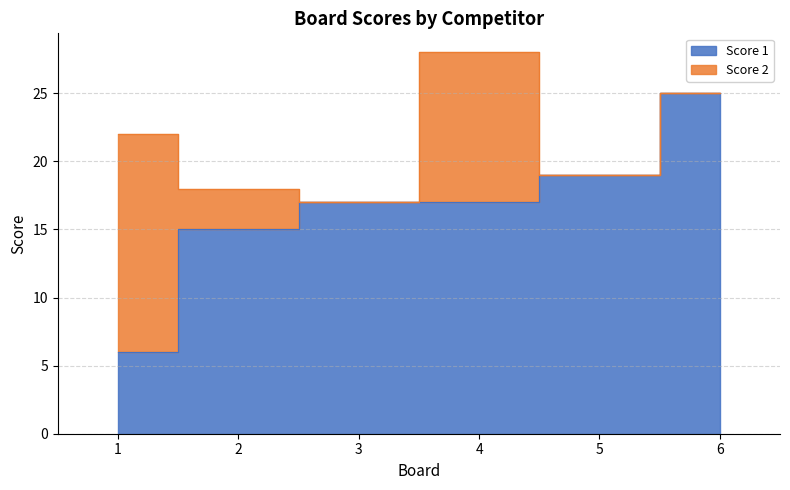

True or false: the data has more than 0 interior local peaks.

False